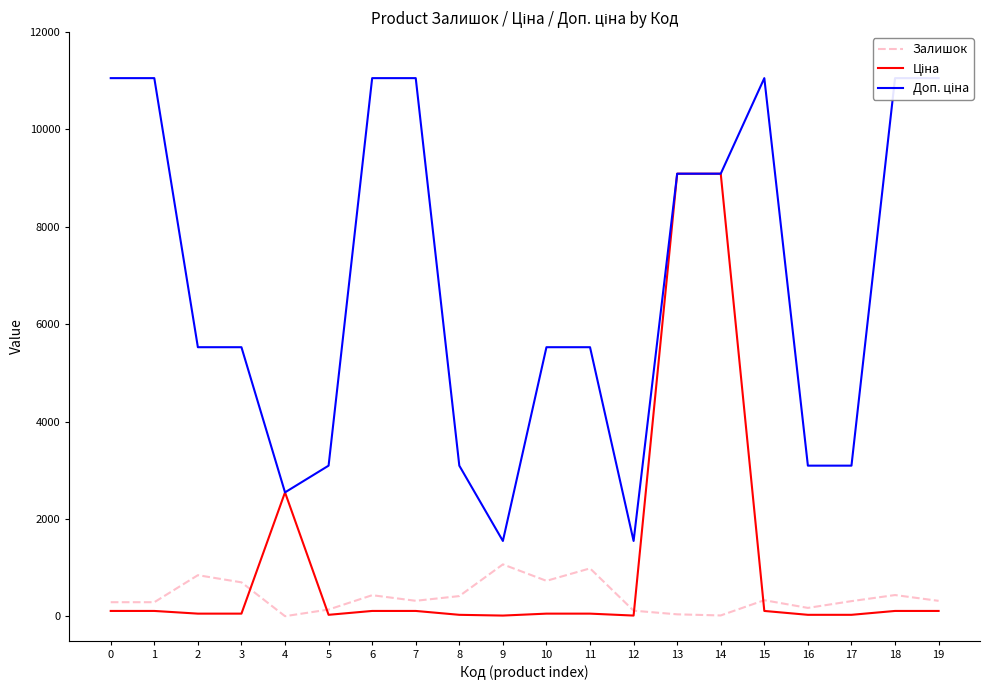

What is the difference between the maximum and minimum values in the Залишок series?

1064.0